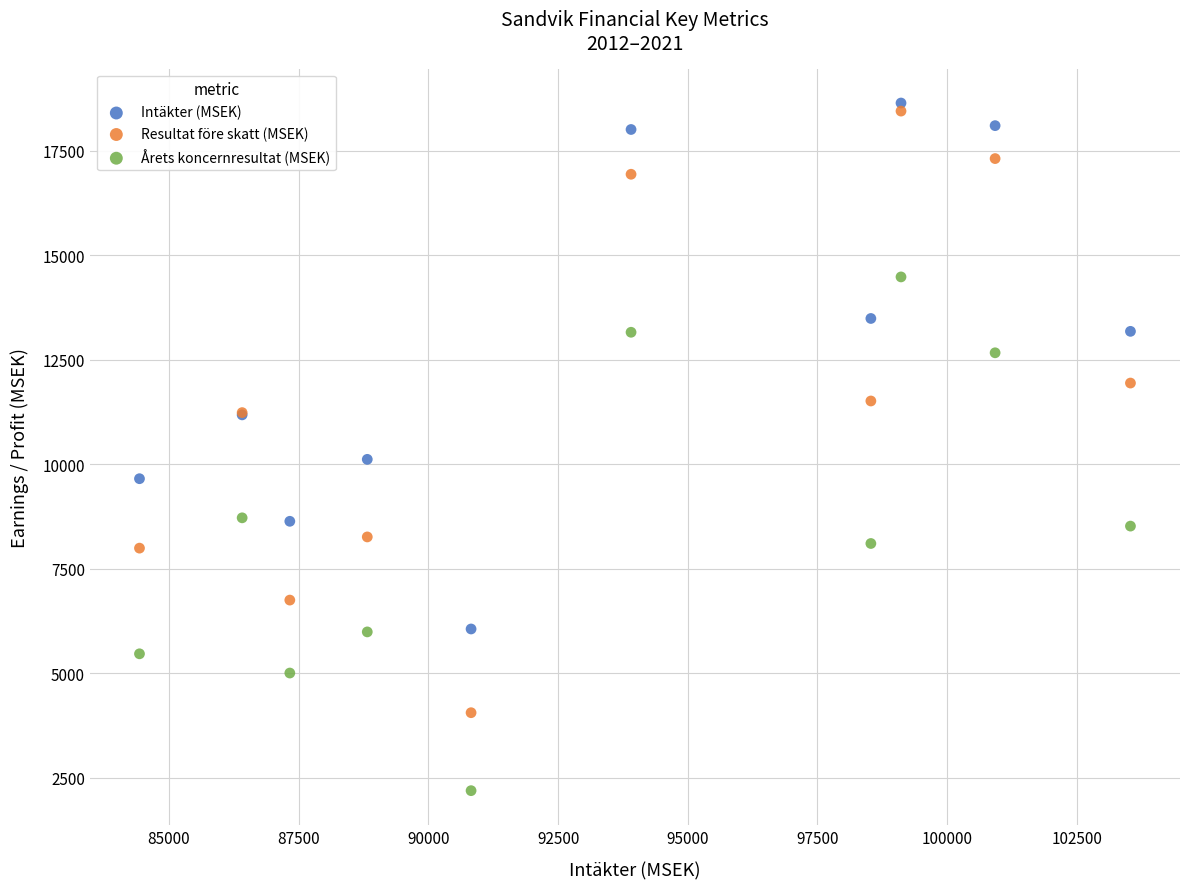

Which series reaches the minimum Y coordinate?

Årets koncernresultat (MSEK)